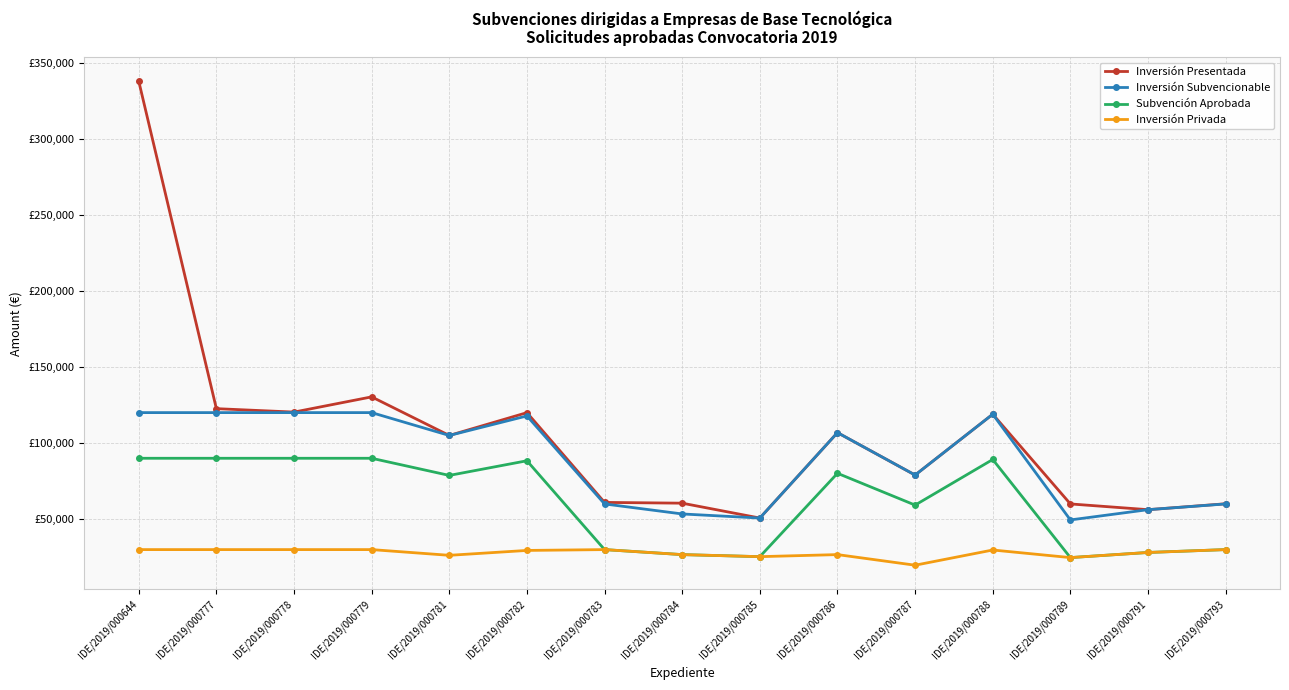

What are all the series names shown in the legend?

Inversión Presentada, Inversión Subvencionable, Subvención Aprobada, Inversión Privada